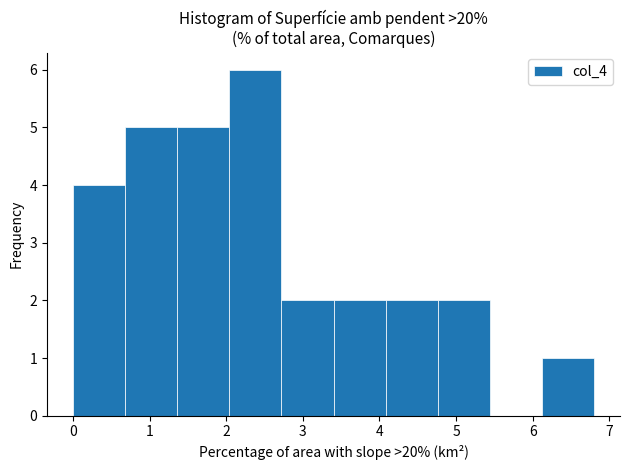

Reading left to right, transcribe this chart: for each bar, give the range it covers on the x-axis and its height. Neither the bar edges nor the heights are printed on the chart, so give them approximately, as read against the axes.

0.00 to 0.68: 4
0.68 to 1.36: 5
1.36 to 2.04: 5
2.04 to 2.72: 6
2.72 to 3.40: 2
3.40 to 4.08: 2
4.08 to 4.76: 2
4.76 to 5.44: 2
5.44 to 6.12: 0
6.12 to 6.80: 1